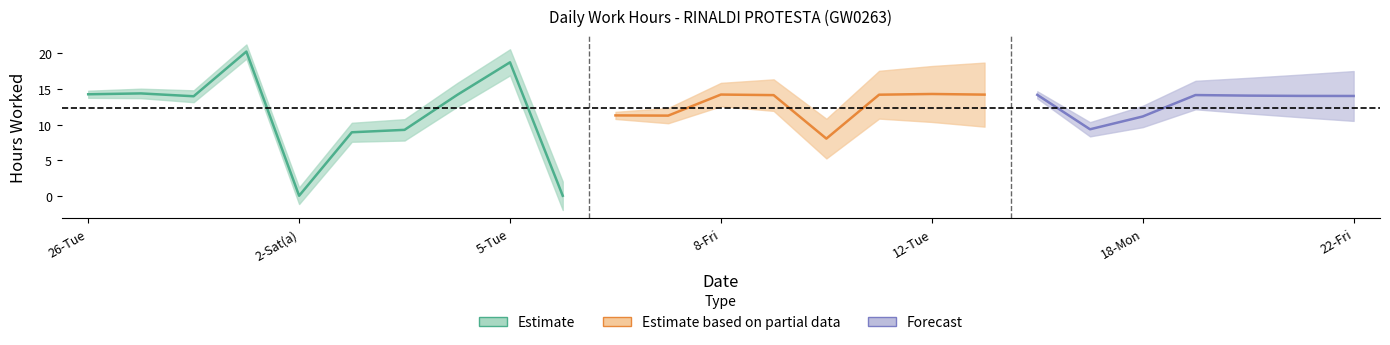

How many interior local peaks (higher than both neighbors) does the data have?

7